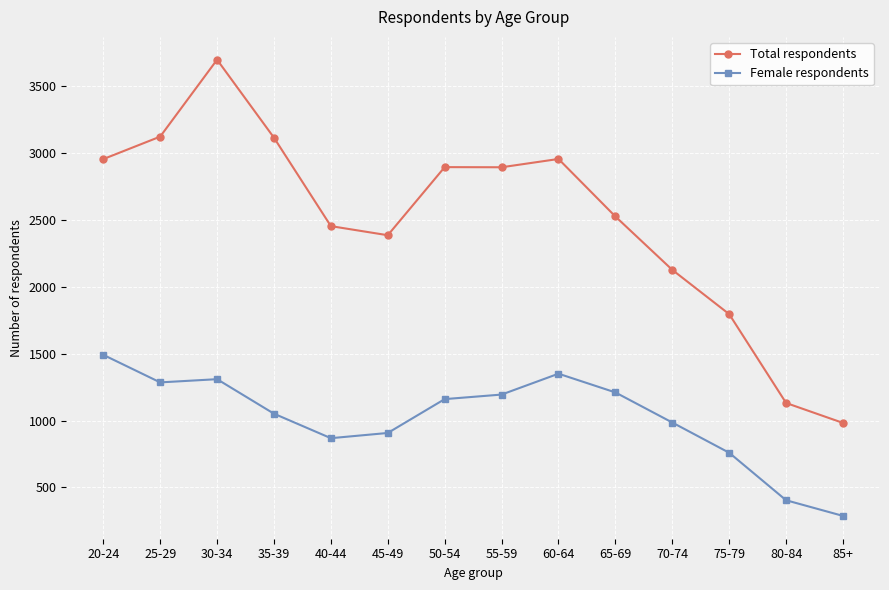

What is the difference between the maximum and minimum values in the Total respondents series?

2715